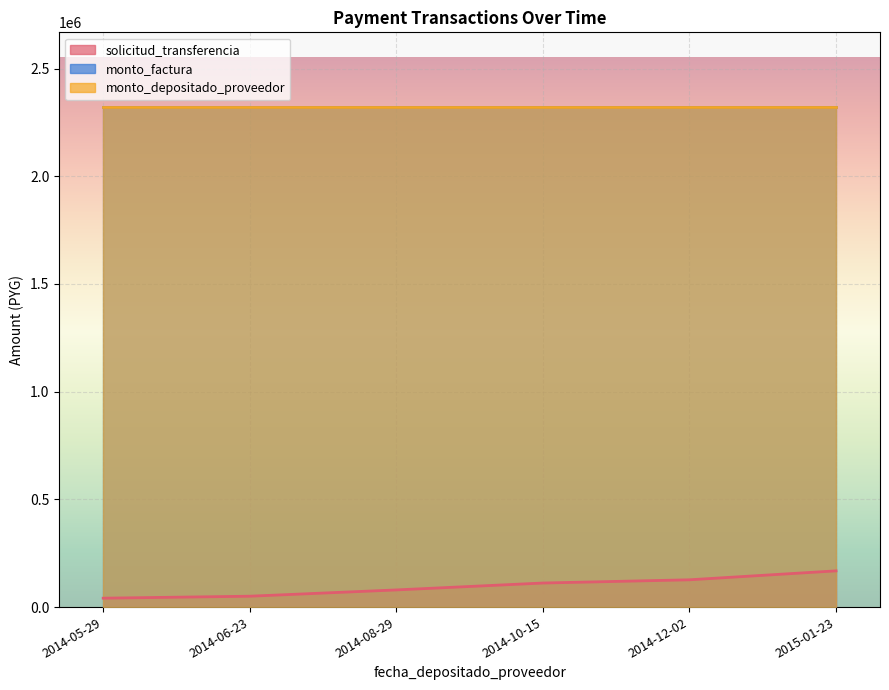

What is the difference between the highest and lowest values at 2014-10-15?

2208310